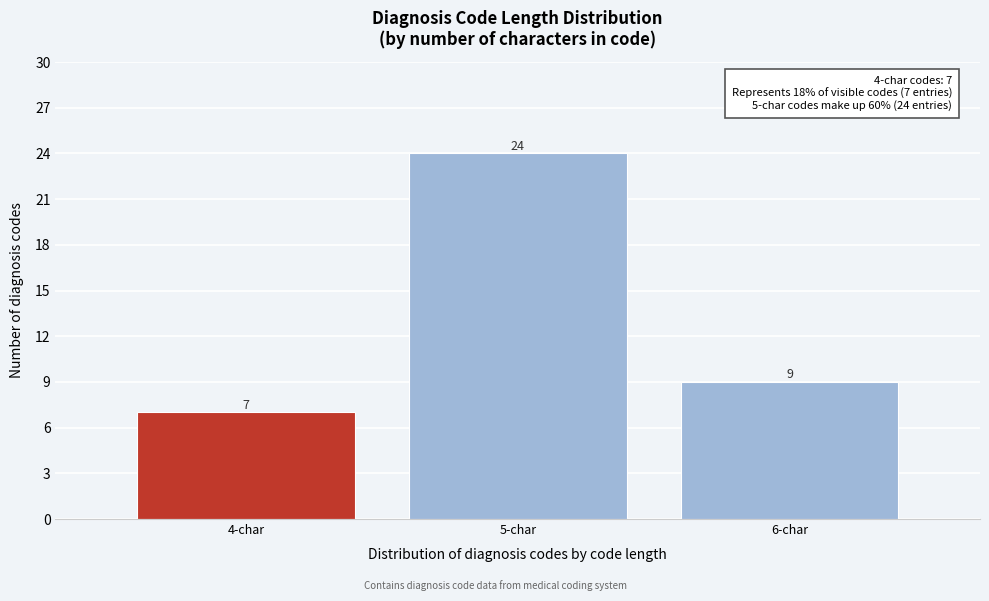

Reading left to right, extract all data points from this chart.

7	24	9